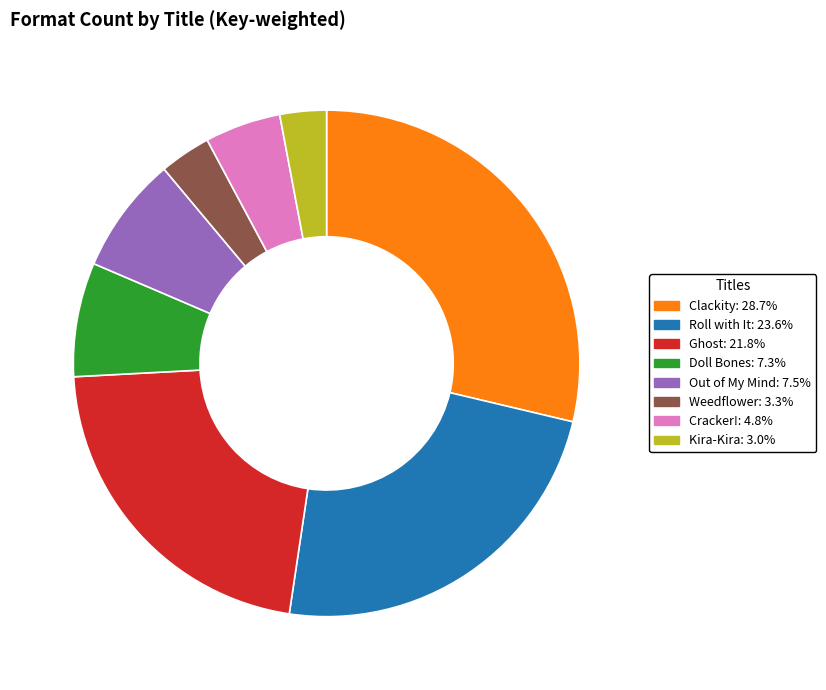

Which category has the biggest portion of the pie?

Clackity